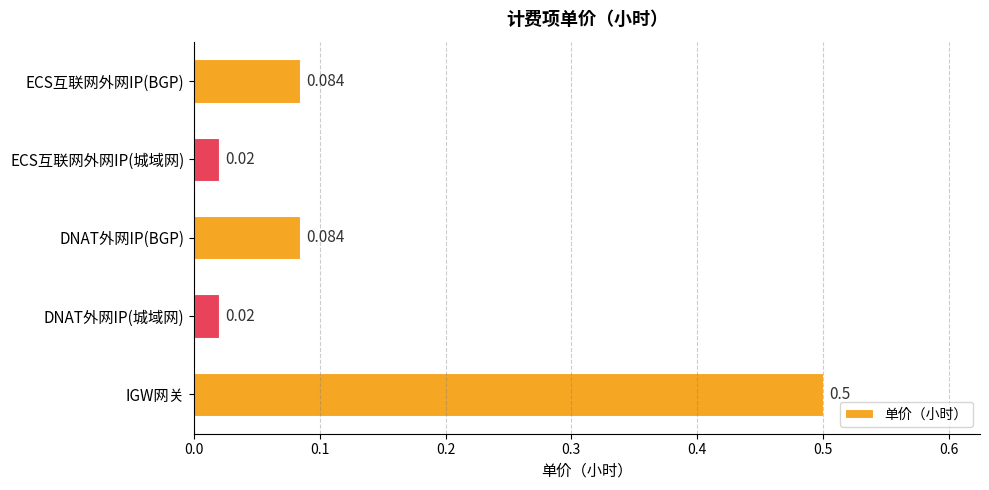

Which category has the highest value across all series?

IGW网关